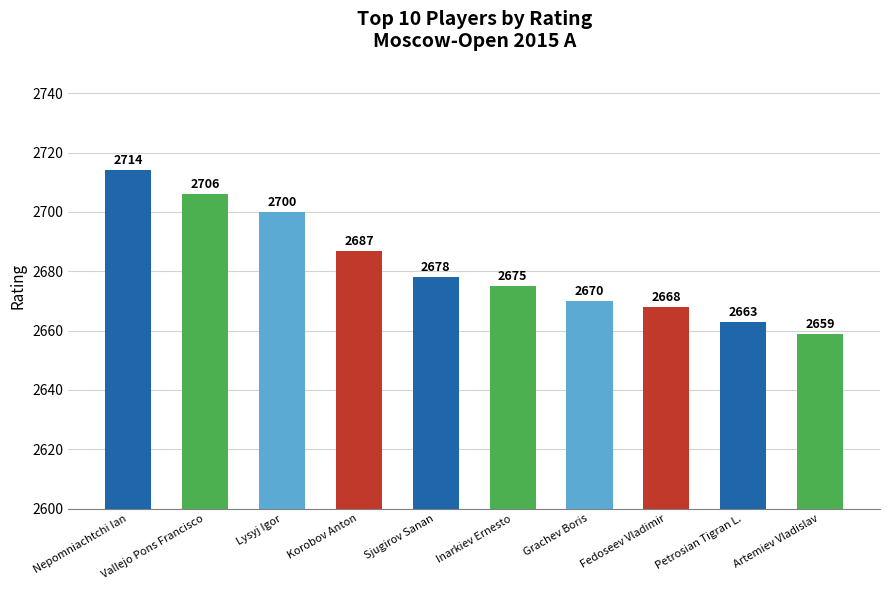

At which category does the chart reach its peak across all series?

Nepomniachtchi Ian